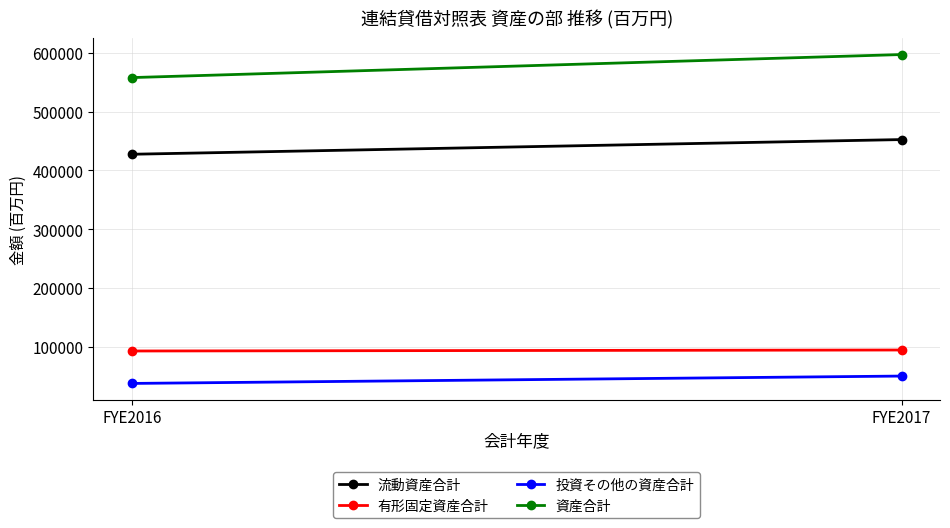

What is the highest value of the 資産合計 series?

597249